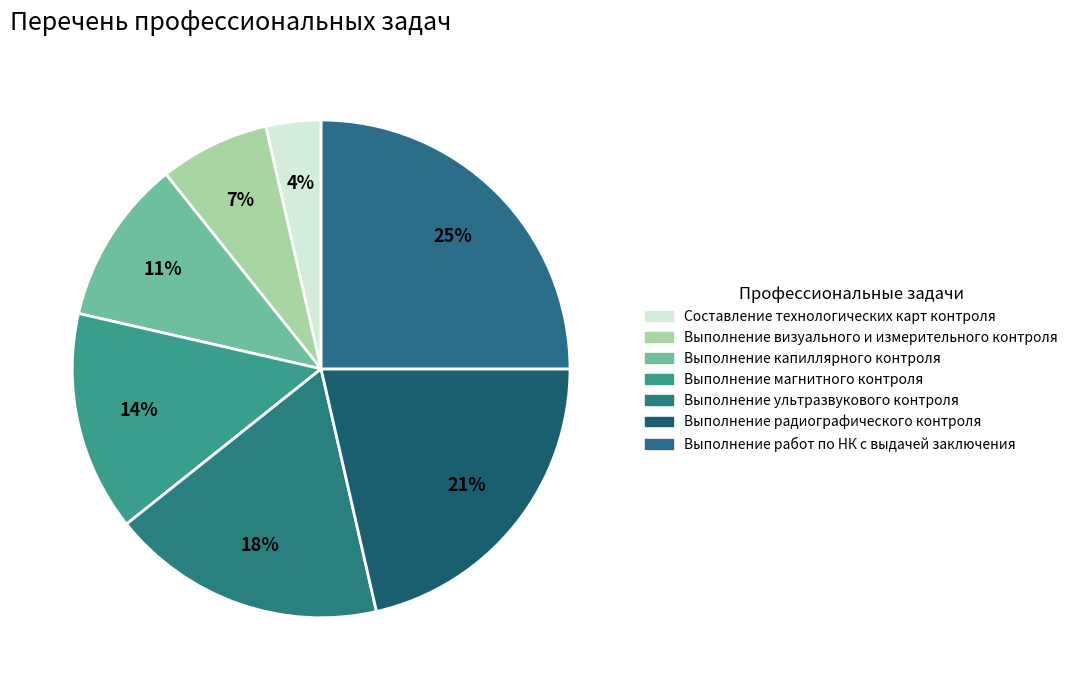

Combined, do Выполнение магнитного контроля and Составление технологических карт контроля account for over 50%?

No